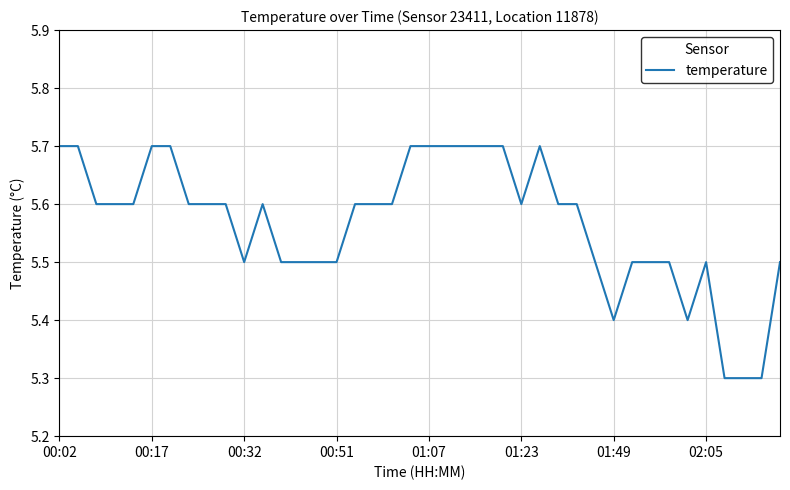

How many values are between 5 and 6?

40